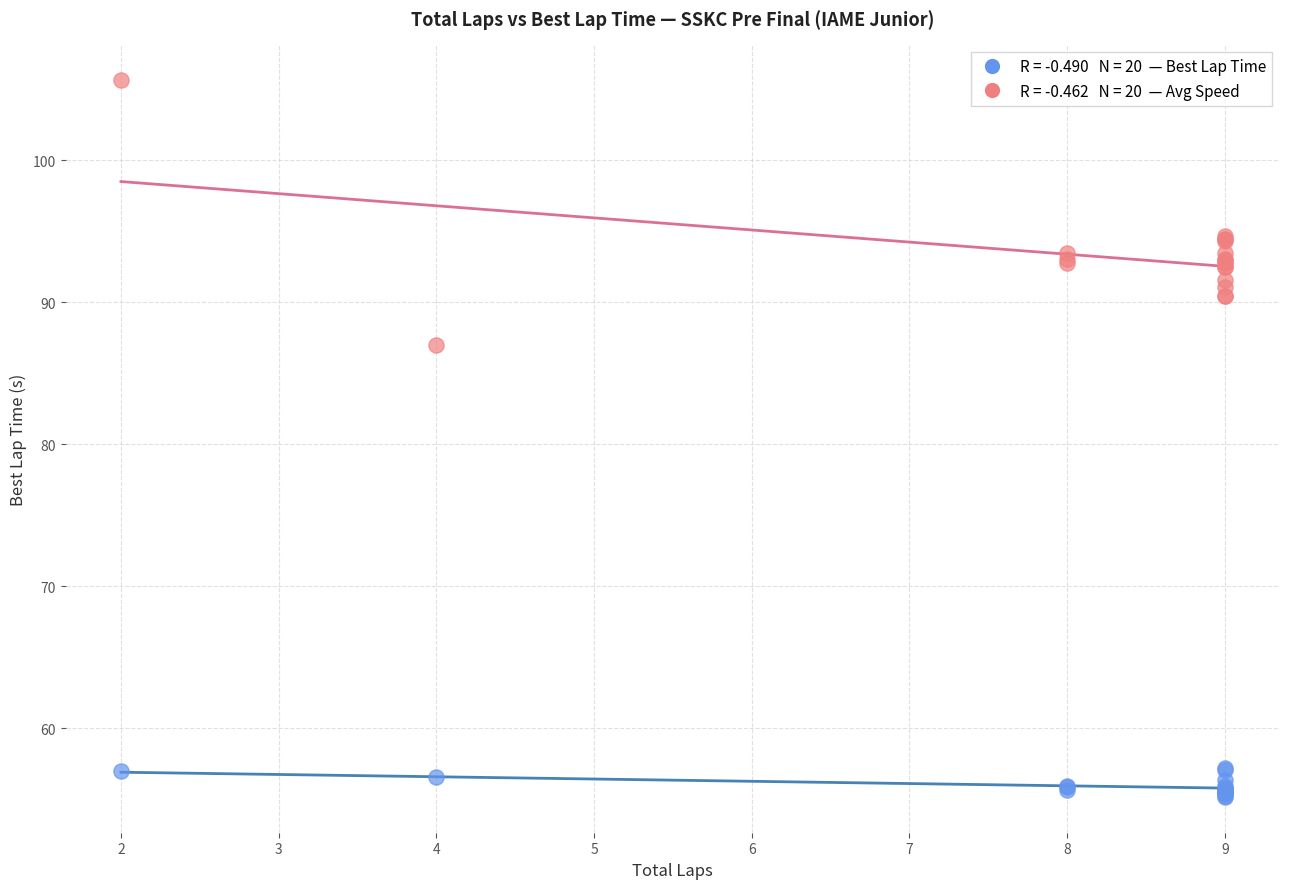

Across all series, what Y value is closest to 80?

87.0